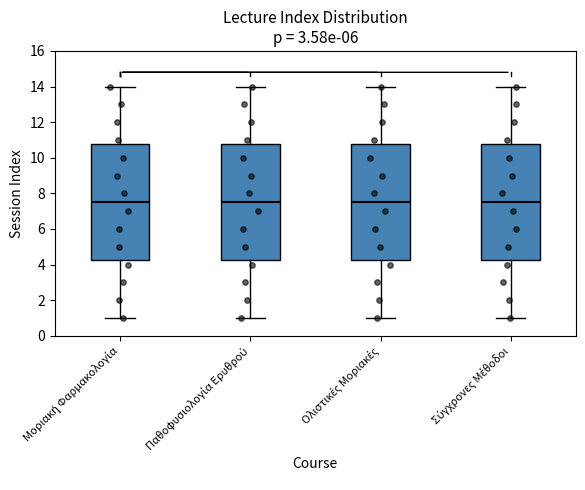

Reading left to right, read every box against the y-axis: the position of its median line, the range the box covers, and the ends of its whiskers. The values are not printed on the chart, so give them approximately, as read against the axis.

Μοριακή Φαρμακολογία: median 7.6, box 4.2 to 10.8, whiskers 1.0 to 14.0
Παθοφυσιολογία Ερυθρού: median 7.6, box 4.2 to 10.8, whiskers 1.0 to 14.0
Ολιστικές Μοριακές: median 7.6, box 4.2 to 10.8, whiskers 1.0 to 14.0
Σύγχρονες Μέθοδοι: median 7.6, box 4.2 to 10.8, whiskers 1.0 to 14.0